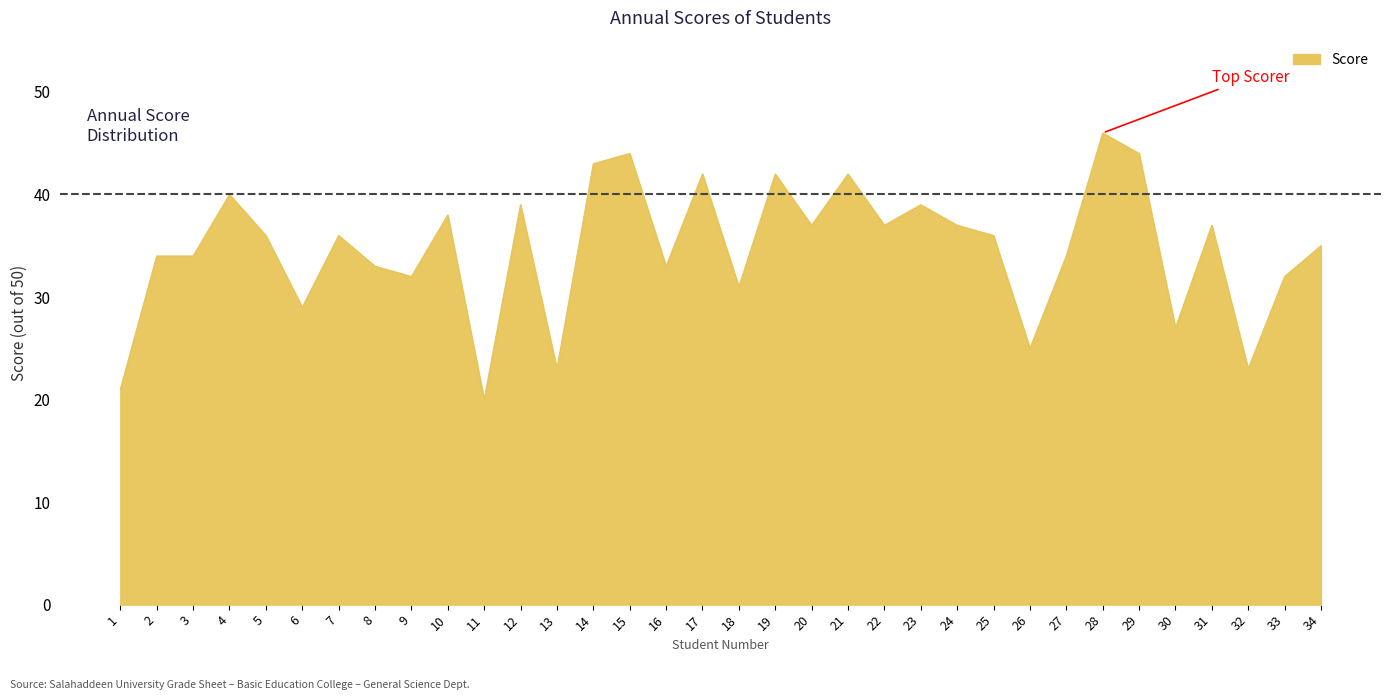

Read the value at 18, to the nearest 5.

30